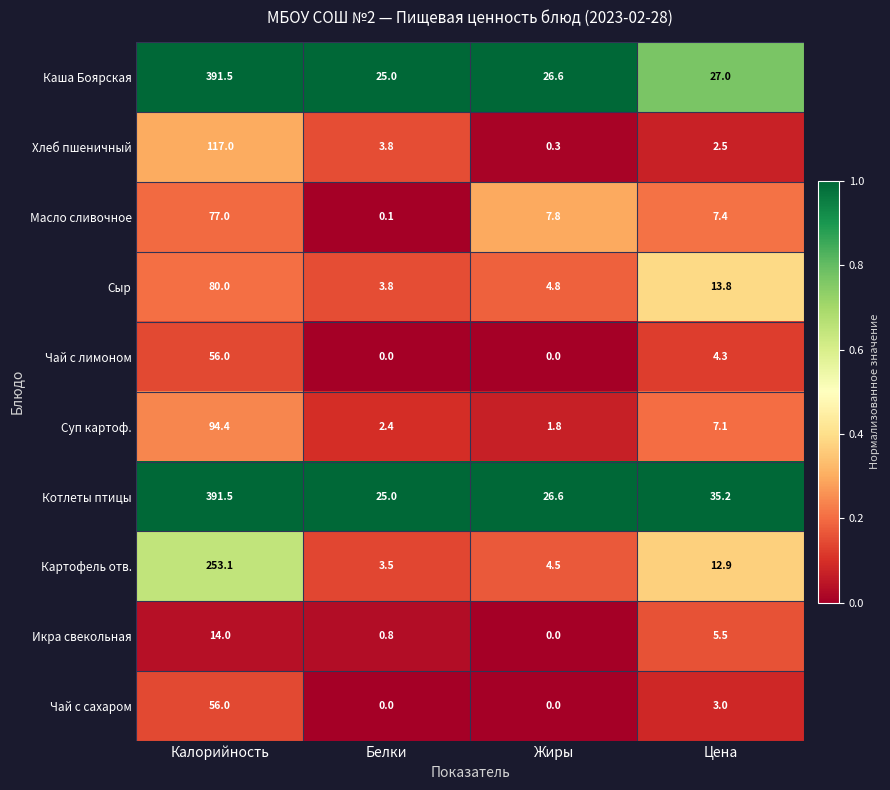

The value of Картофель отв. at Белки is 3.5. True or false?

True